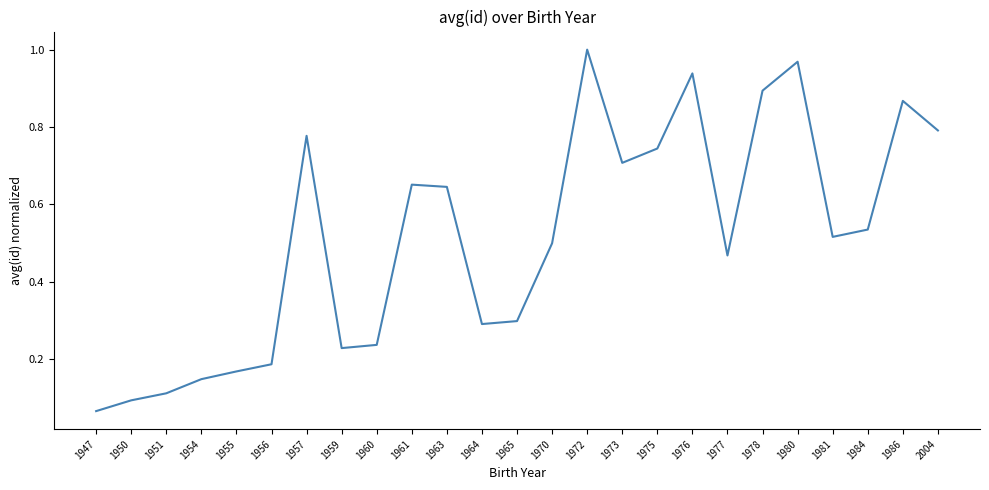

How many distinct data groups are displayed?

1